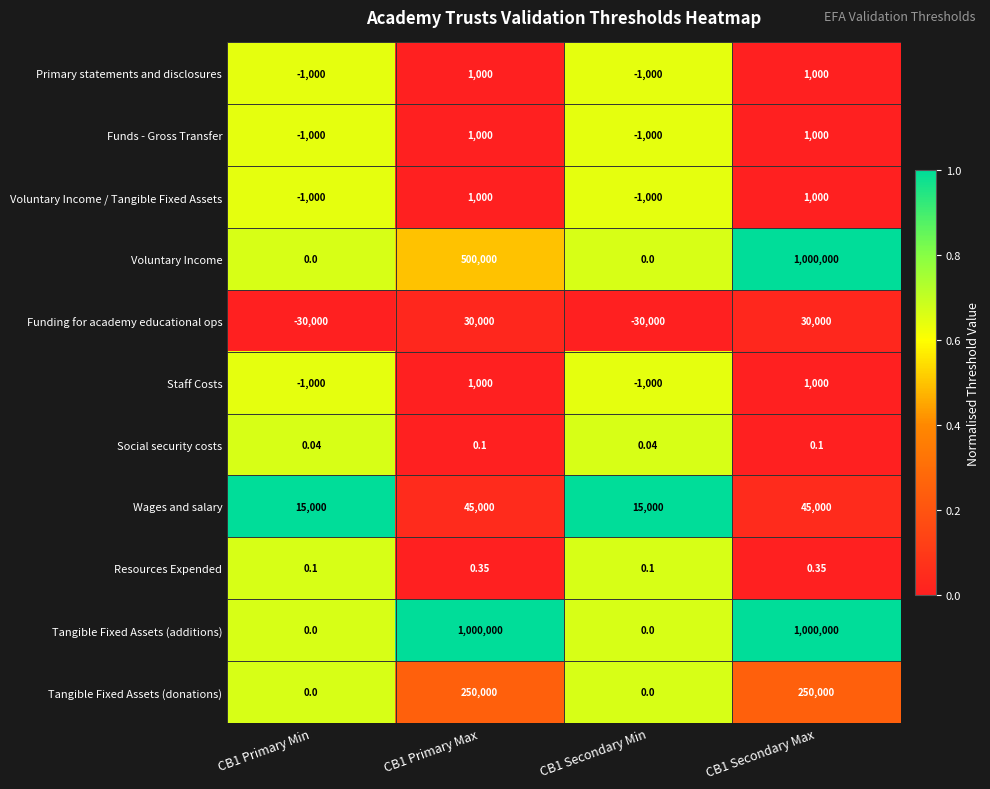

Between CB1 Primary Max and CB1 Secondary Max, which series saw the biggest shift?

Voluntary Income